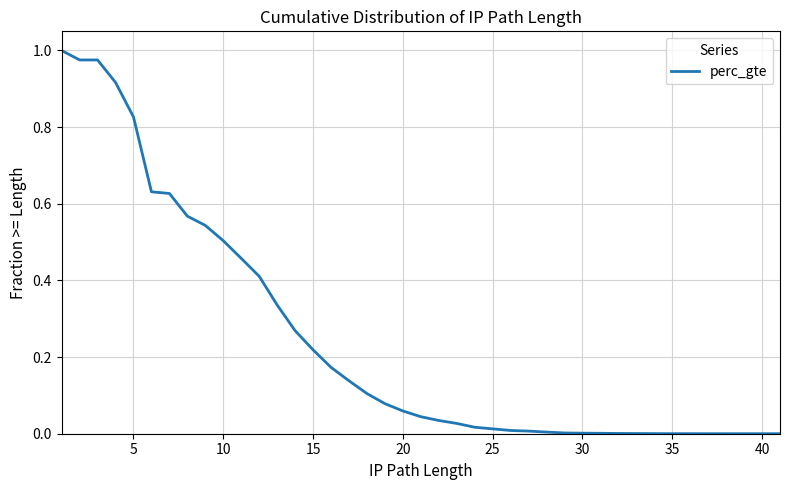

Does the chart have visible grid lines?

Yes